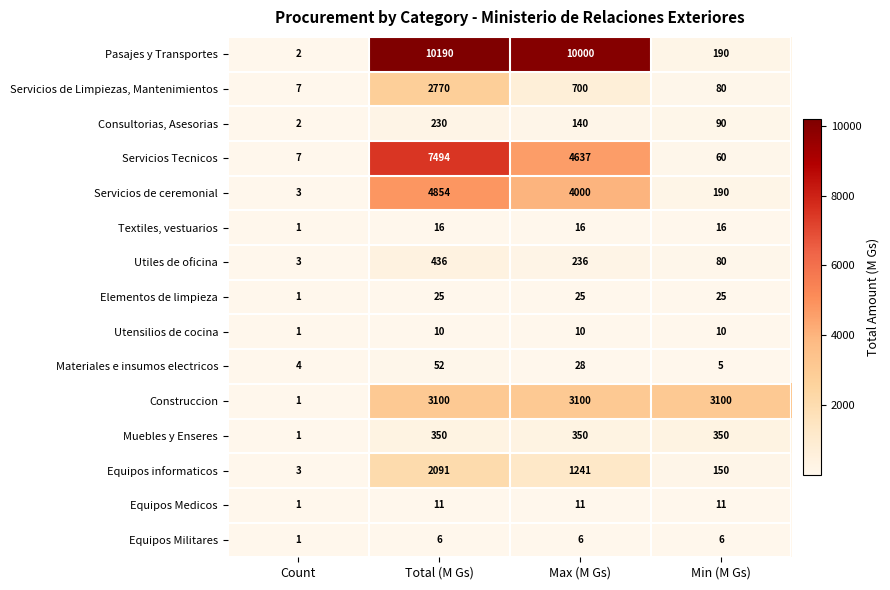

Is the value of Servicios de ceremonial at Count greater than the value of Materiales e insumos electricos at Min (M Gs)?

No